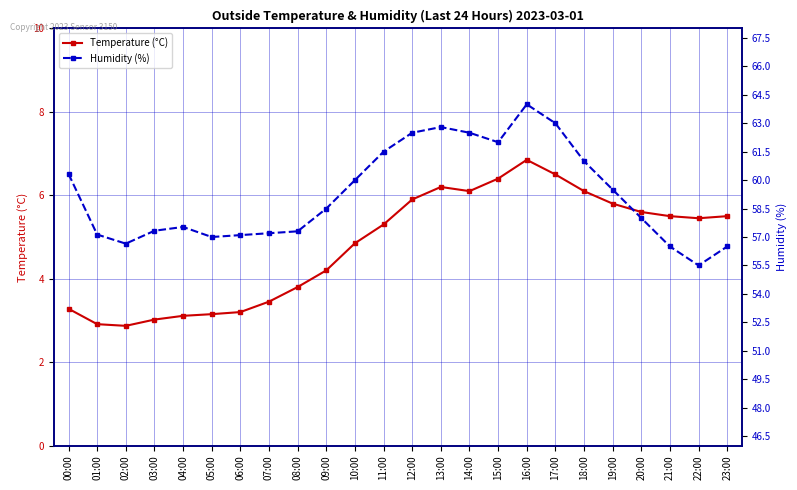

What position from the right is 09:00?

15